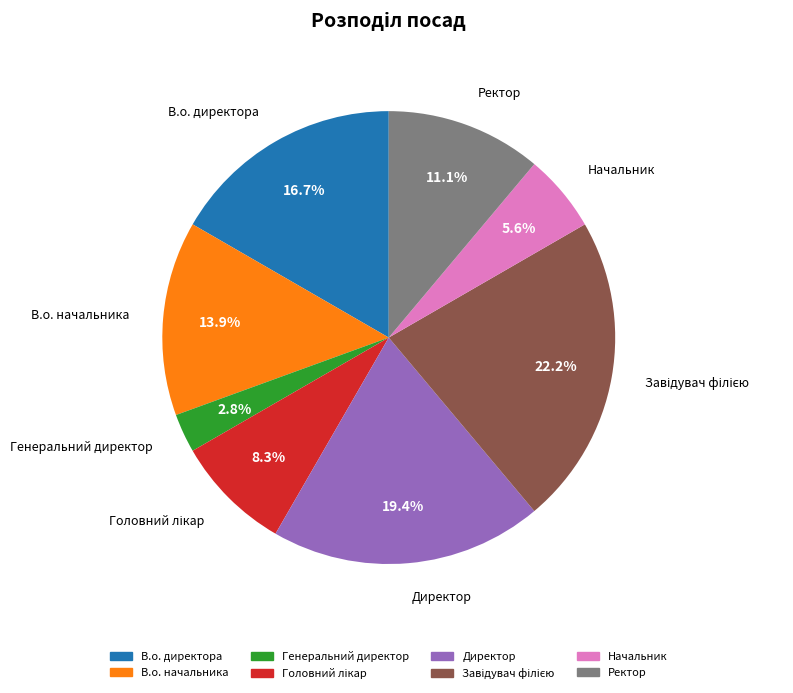

Is there any slice that represents more than half of the pie?

No